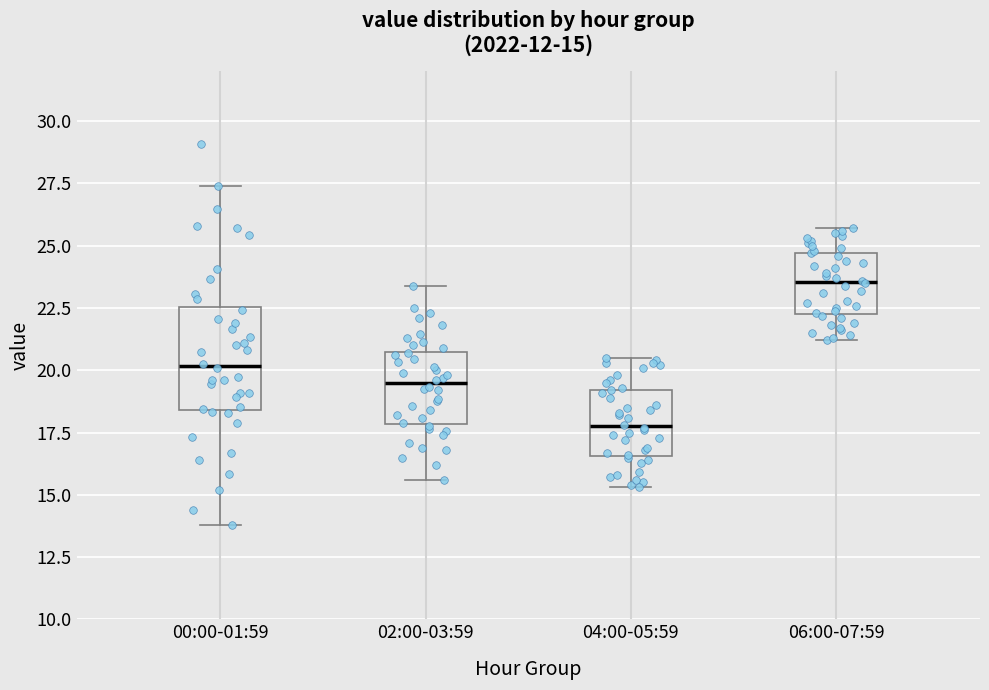

Which box's median line is the highest?

06:00-07:59